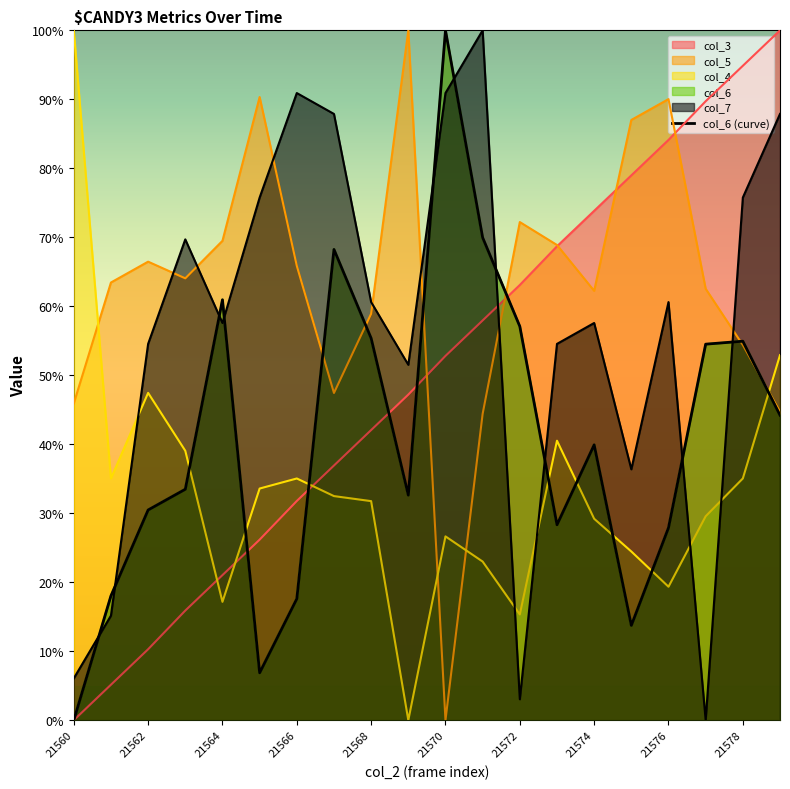

True or false: there are more than 1 points higher than both neighbors.

True